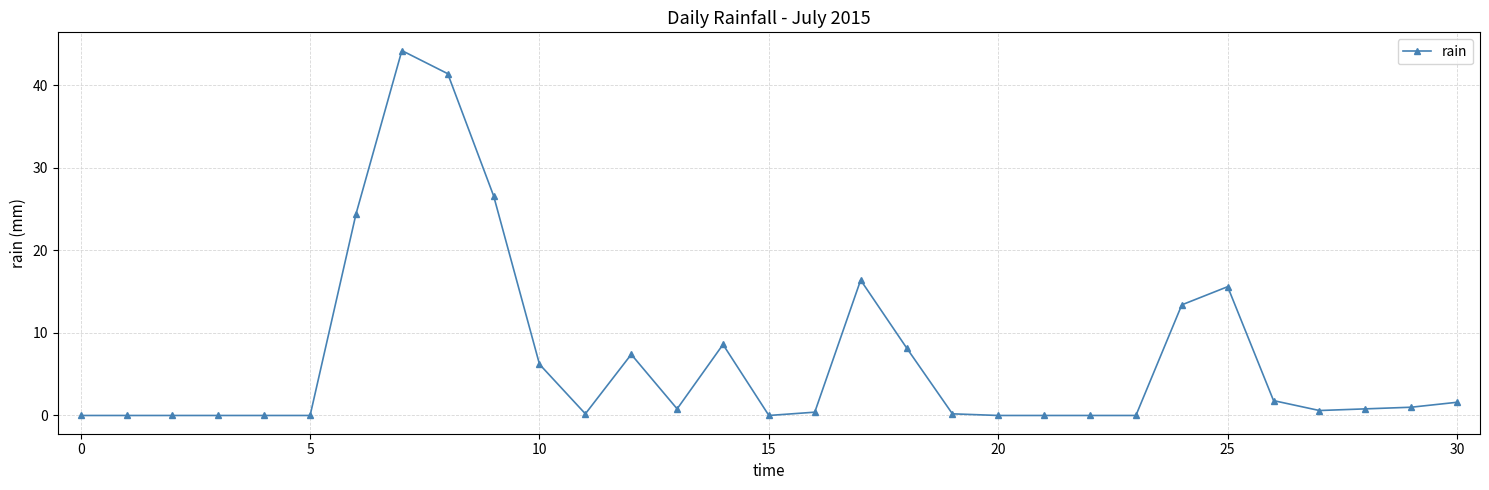

What is the maximum value shown in the chart?

44.2